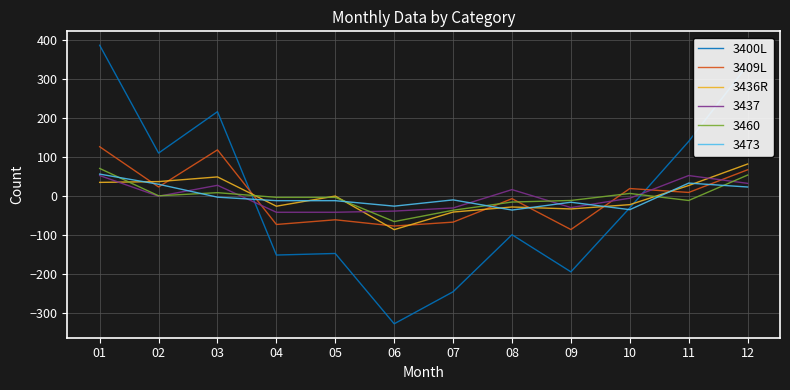

At which label does 3400L first exceed -29?

01